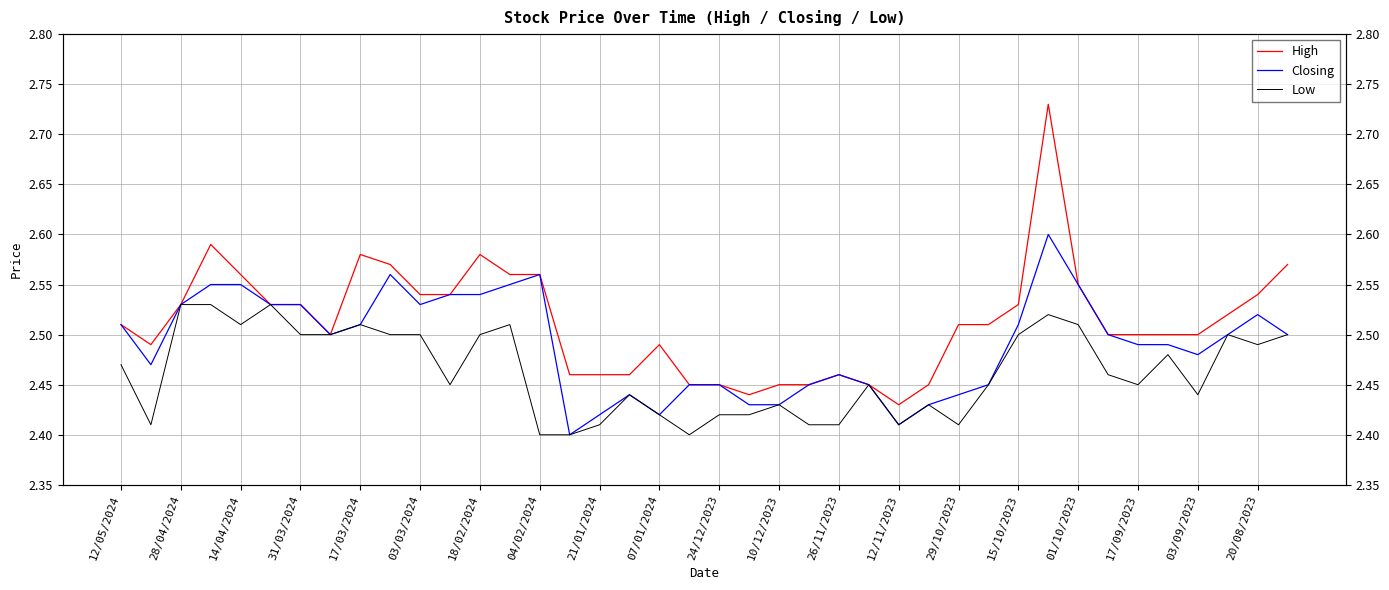

What is the total value across all series at 23?

7.3